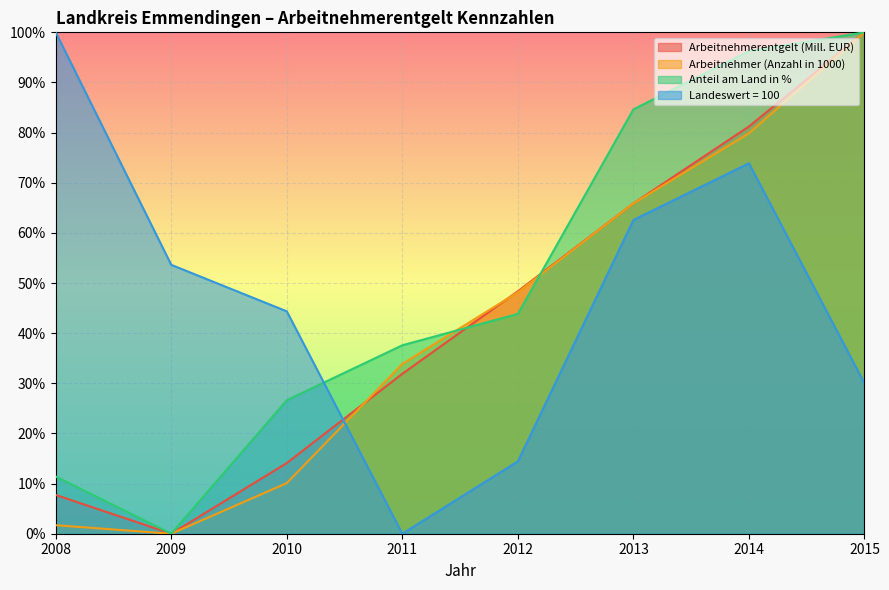

The Landeswert = 100 series shows 11.6 at 2015. True or false?

False